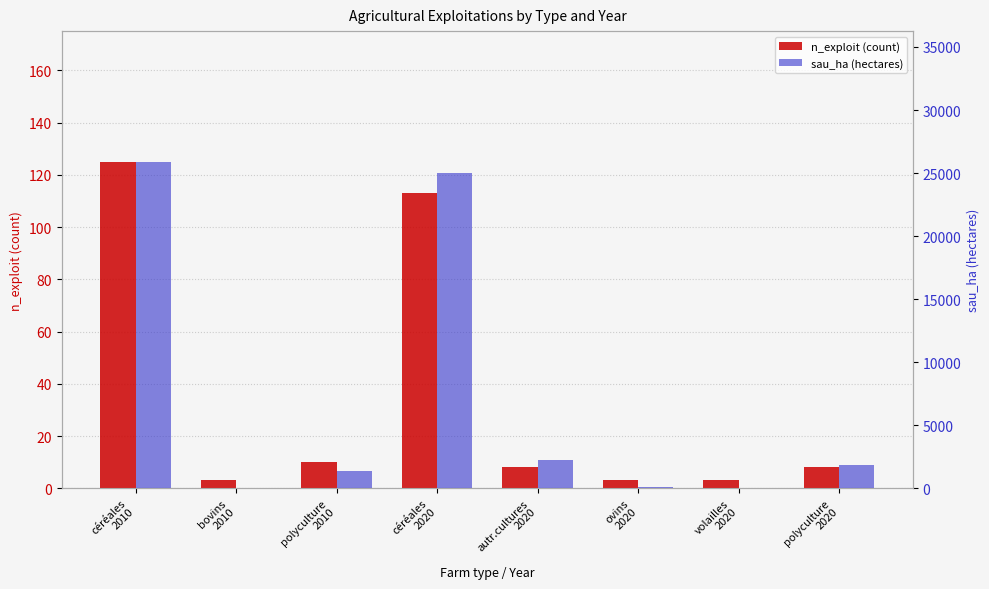

List the series in order of their overall mean, lowest first.

n_exploit (count), sau_ha (hectares)